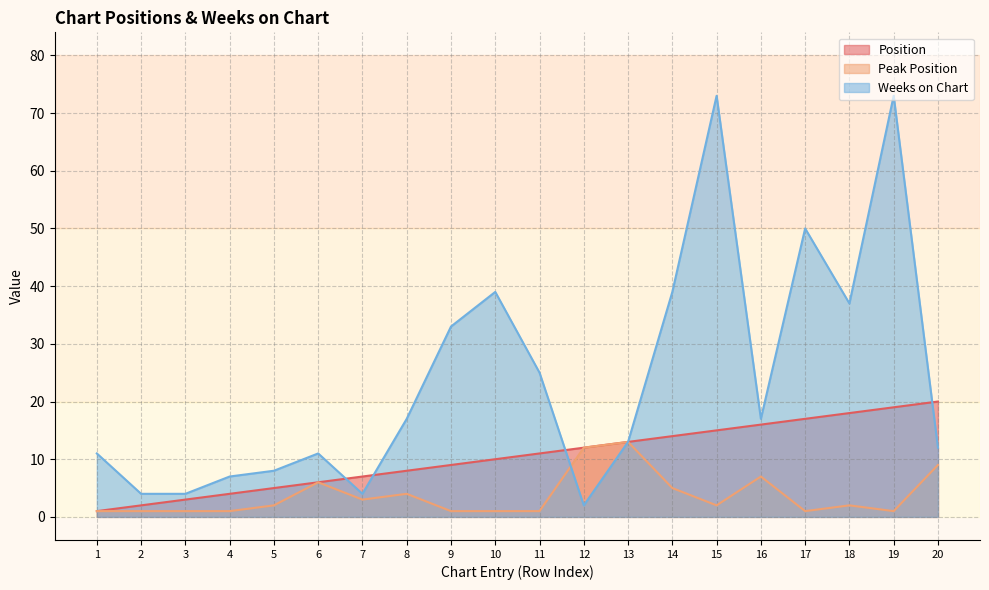

What is the value of the Weeks on Chart point at the 19th from the left?

73